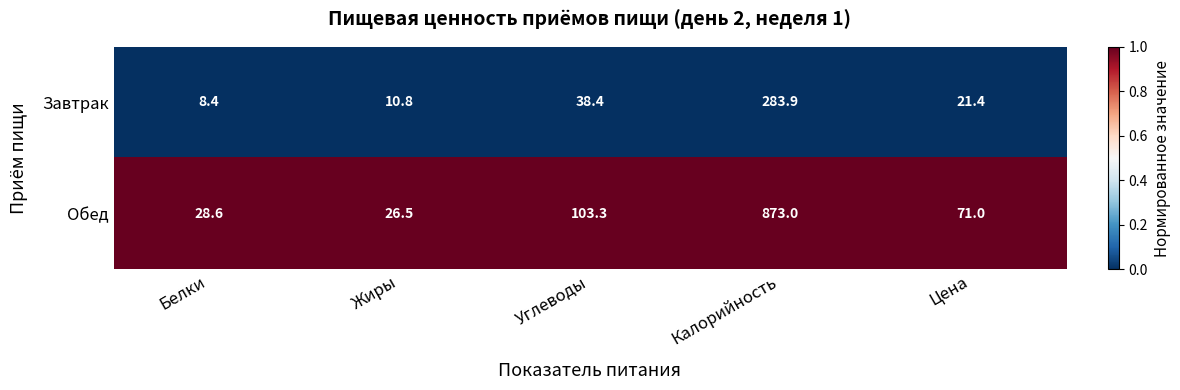

What is the sum of the Обед values at Углеводы and Калорийность?

976.3